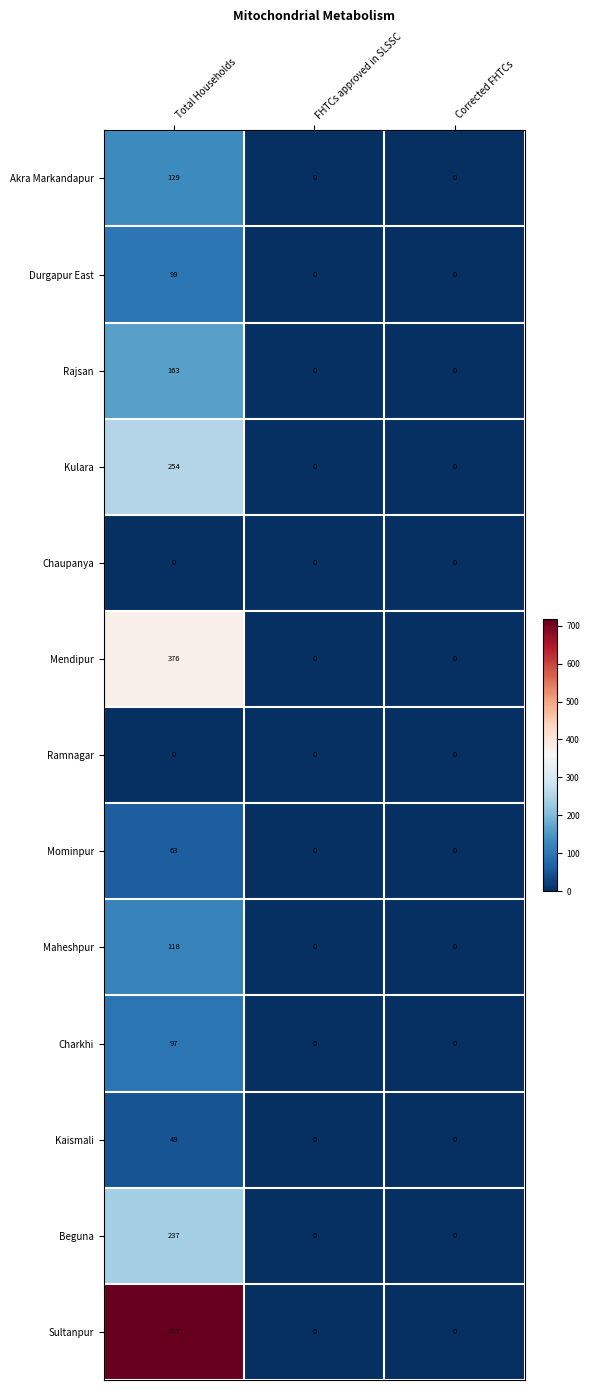

How many values in the Kulara series exceed 0?

1